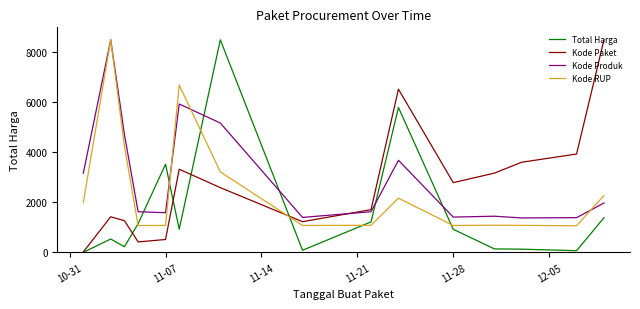

Which series has the largest total across all categories?

Kode Produk